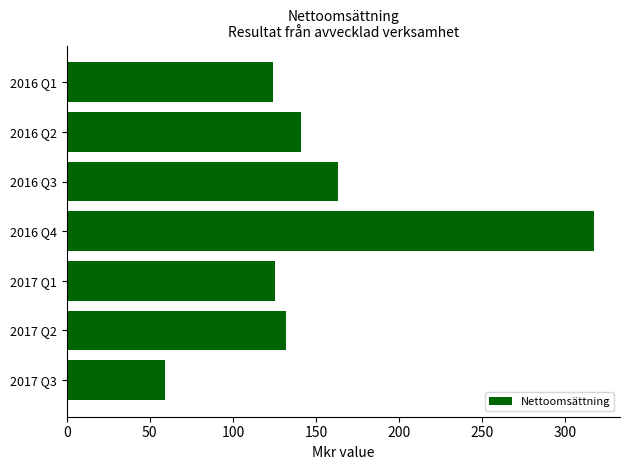

What is the difference between the maximum and minimum values?

258